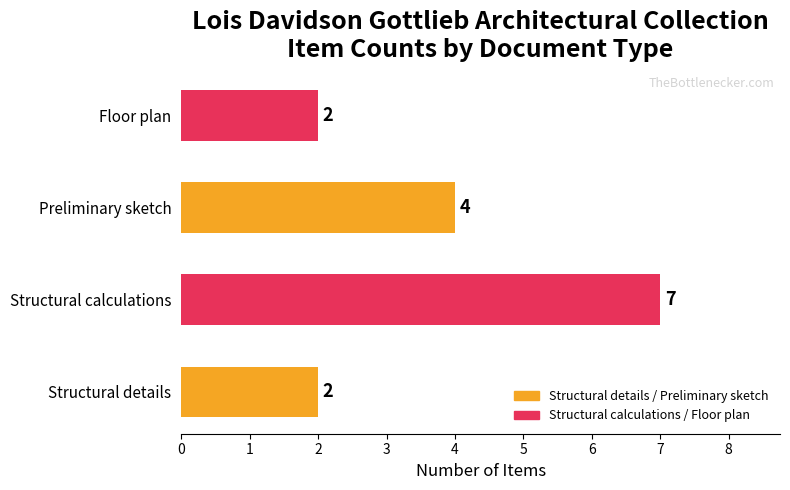

What is the sum of the values at Structural calculations and Preliminary sketch?

11